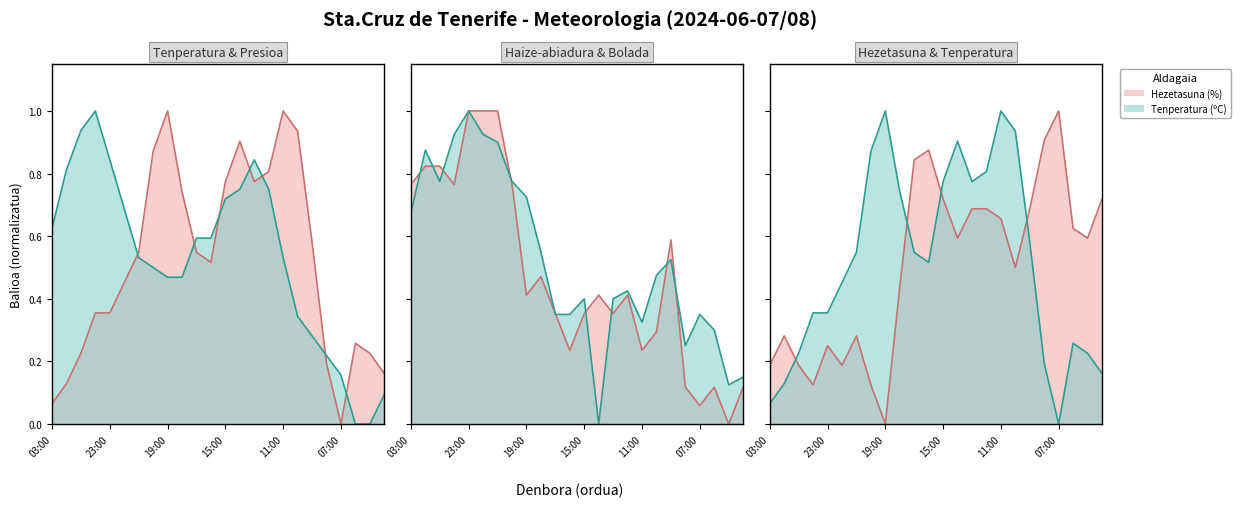

Between 08/06 01:00 and 07/06 22:00, which is larger?

07/06 22:00